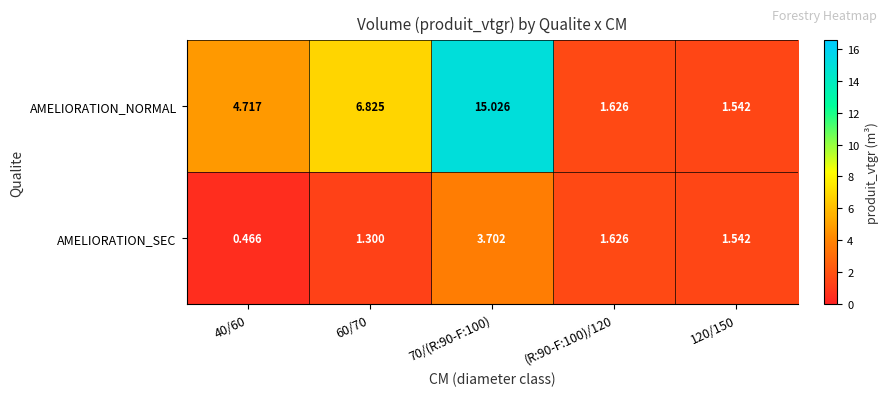

Is the value of AMELIORATION_NORMAL at 40/60 greater than the value of AMELIORATION_SEC at 120/150?

Yes